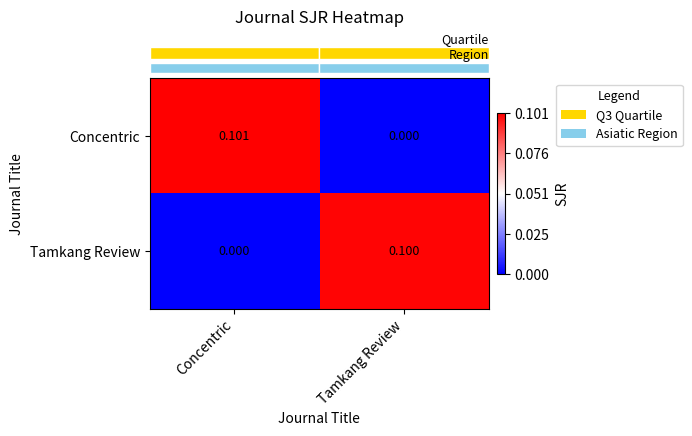

Which series has the largest range (max minus min)?

Concentric